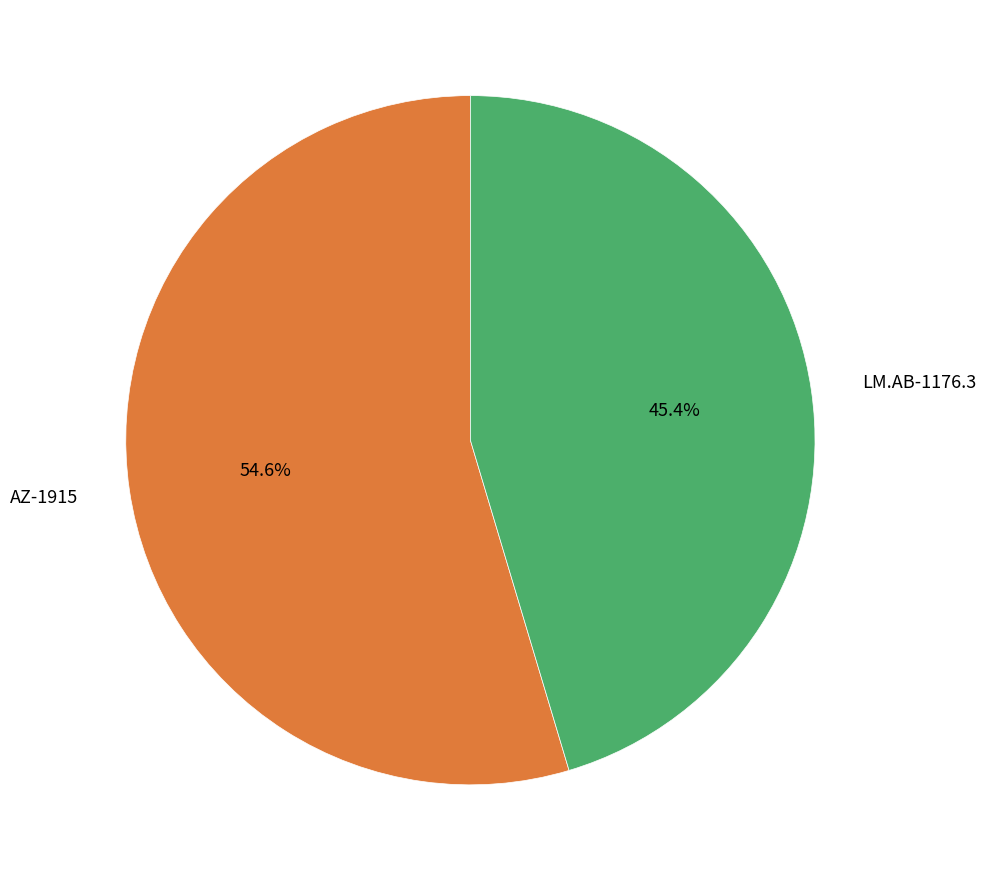

Is there a majority slice in this chart?

Yes